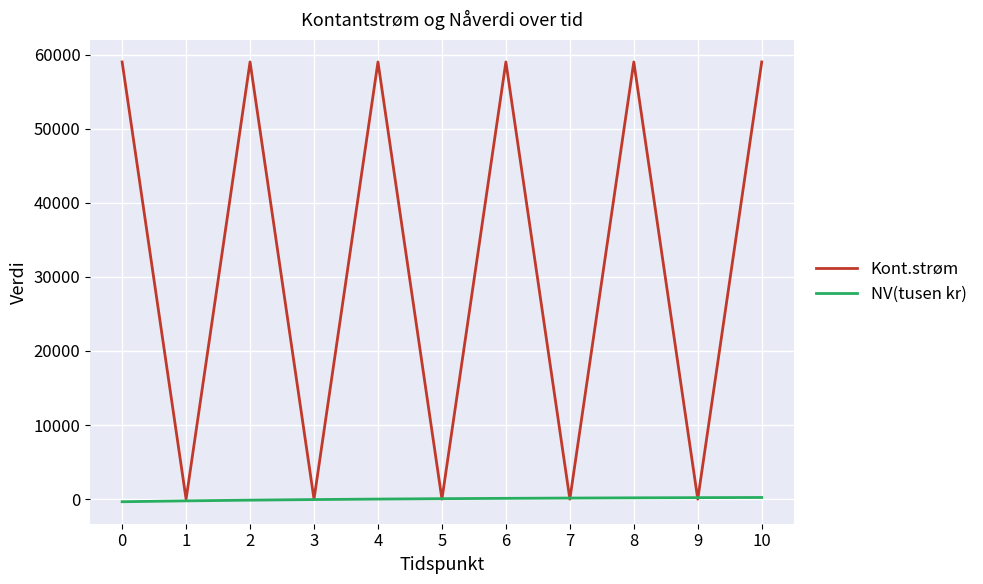

What is the difference between the second highest and minimum values in the NV(tusen kr) series?

552.7